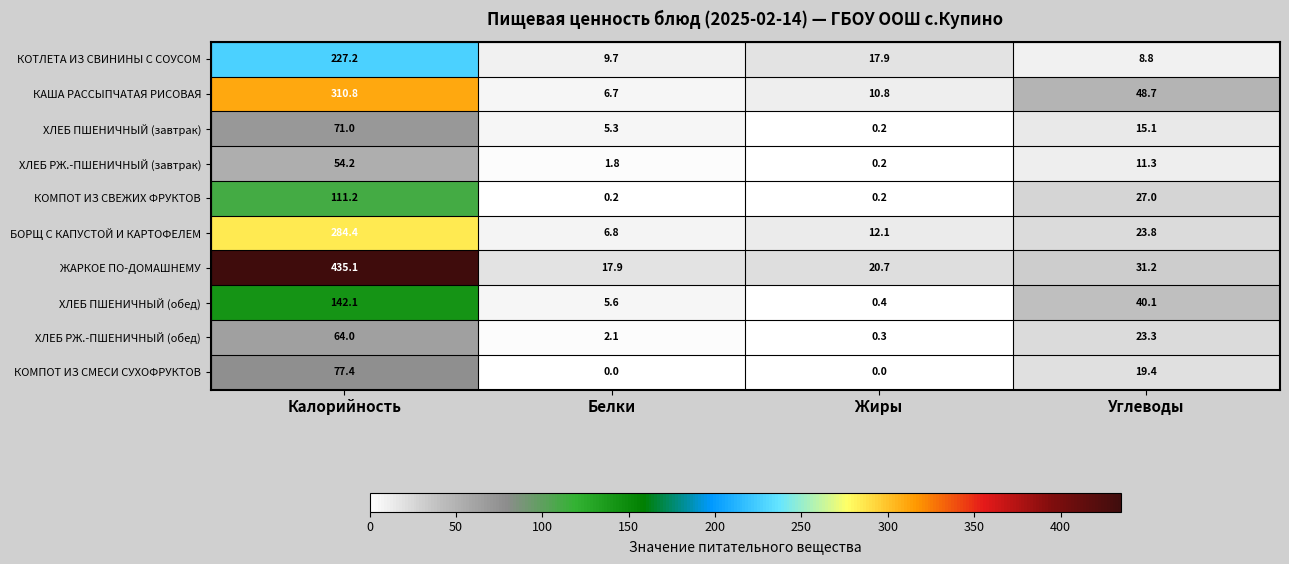

What is the minimum value for БОРЩ С КАПУСТОЙ И КАРТОФЕЛЕМ?

6.8